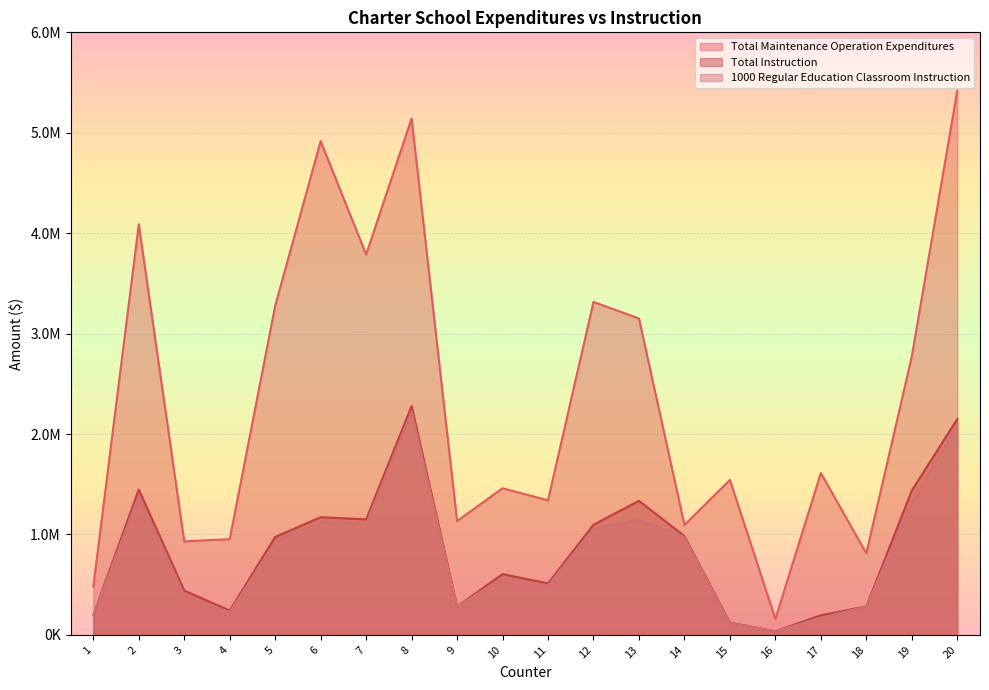

Which series has the largest range (max minus min)?

Total Maintenance Operation Expenditures